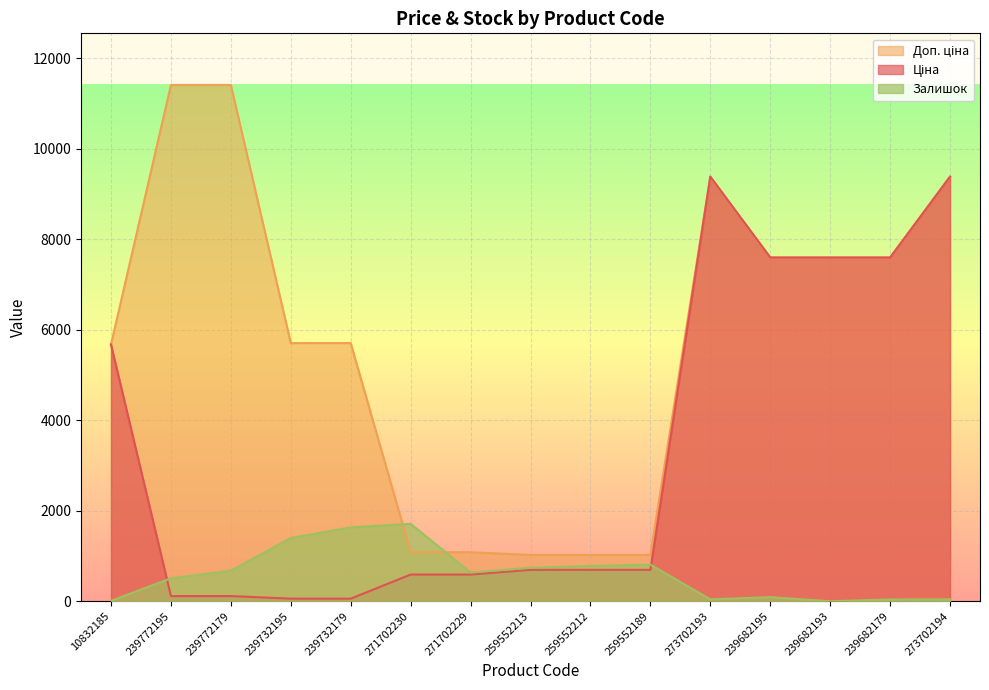

What is the label of the 10th point from the left?

259552189